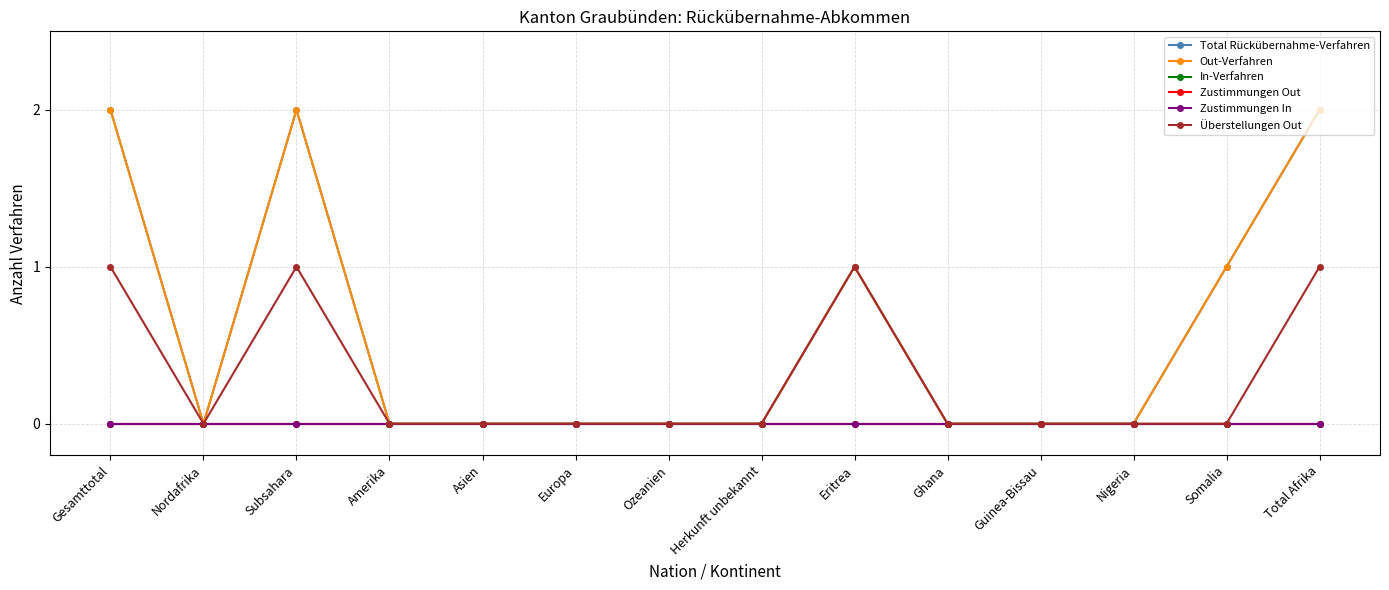

Rank the series at Eritrea from lowest to highest value.

In-Verfahren, Zustimmungen Out, Zustimmungen In, Total Rückübernahme-Verfahren, Out-Verfahren, Überstellungen Out